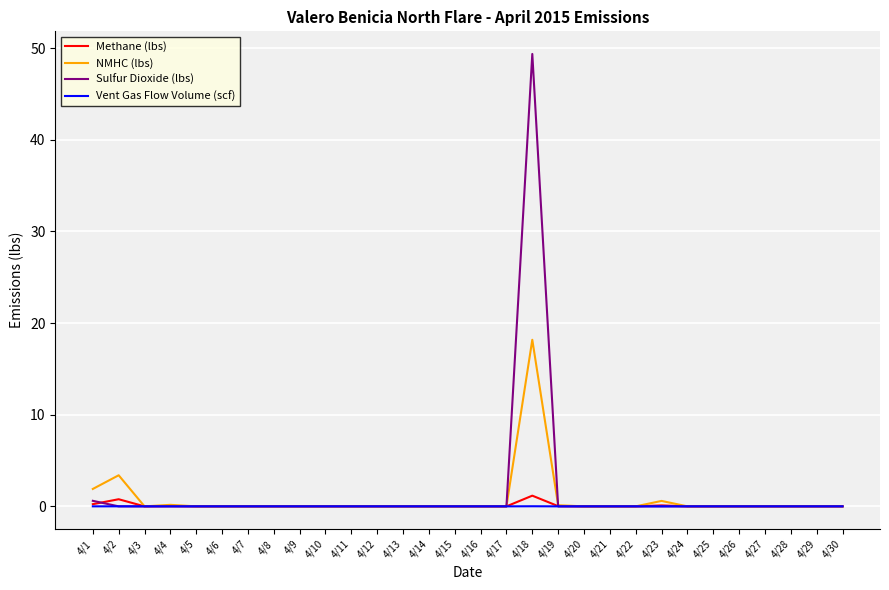

What is the sum of all Sulfur Dioxide (lbs) values?

50.0